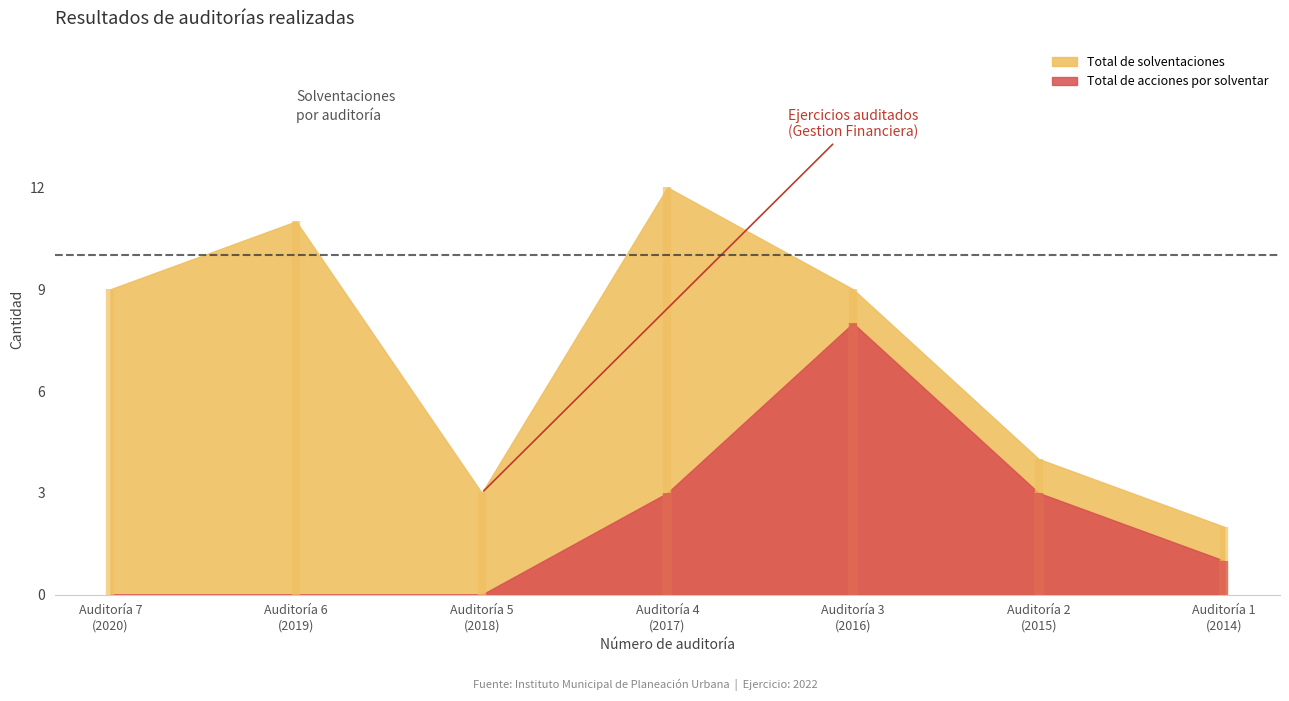

The value of Total de acciones por solventar at 2019 is 0. True or false?

True